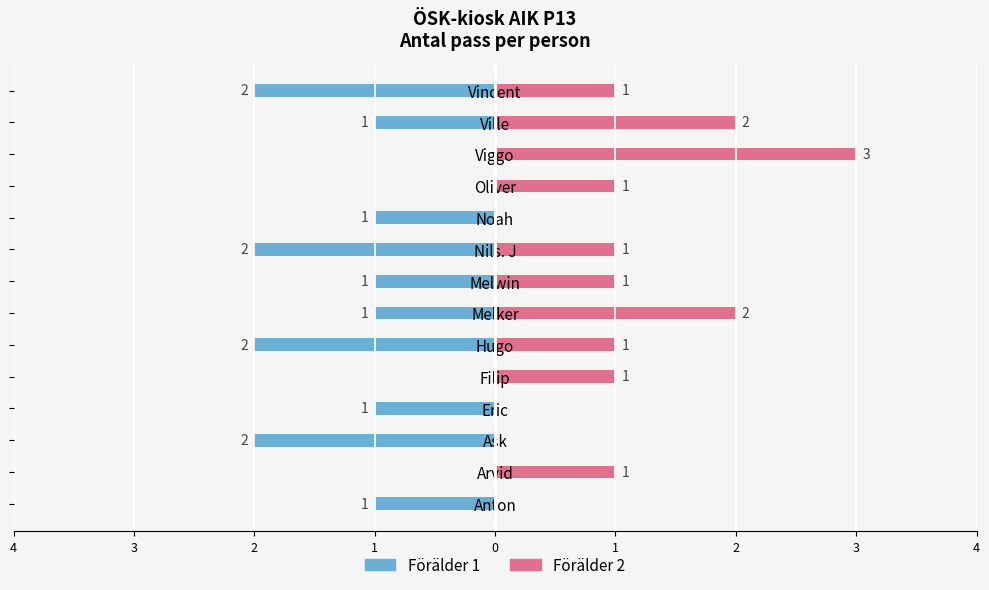

Rank the series by their average value, from highest to lowest.

Förälder 2, Förälder 1